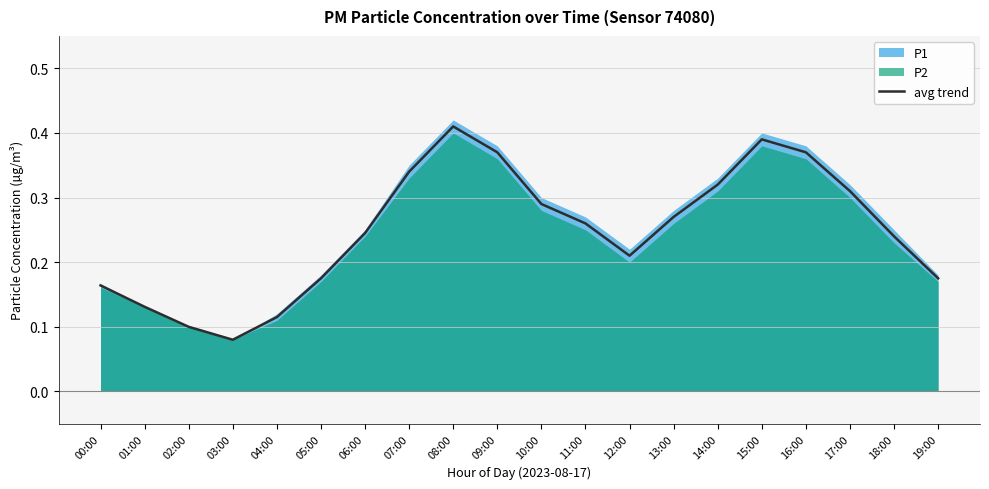

What value does the data have at 17:00?

0.3